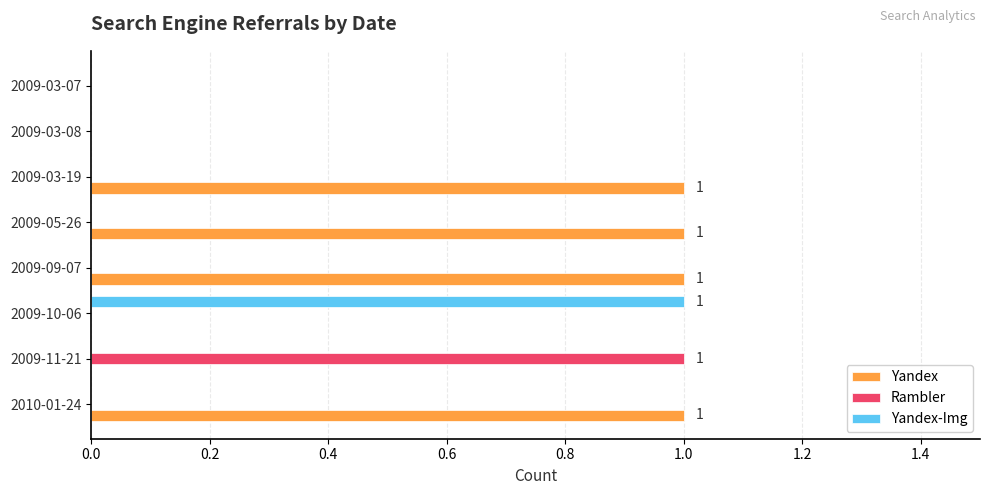

Which series changed the most between 2009-09-07 and 2009-03-07?

Yandex